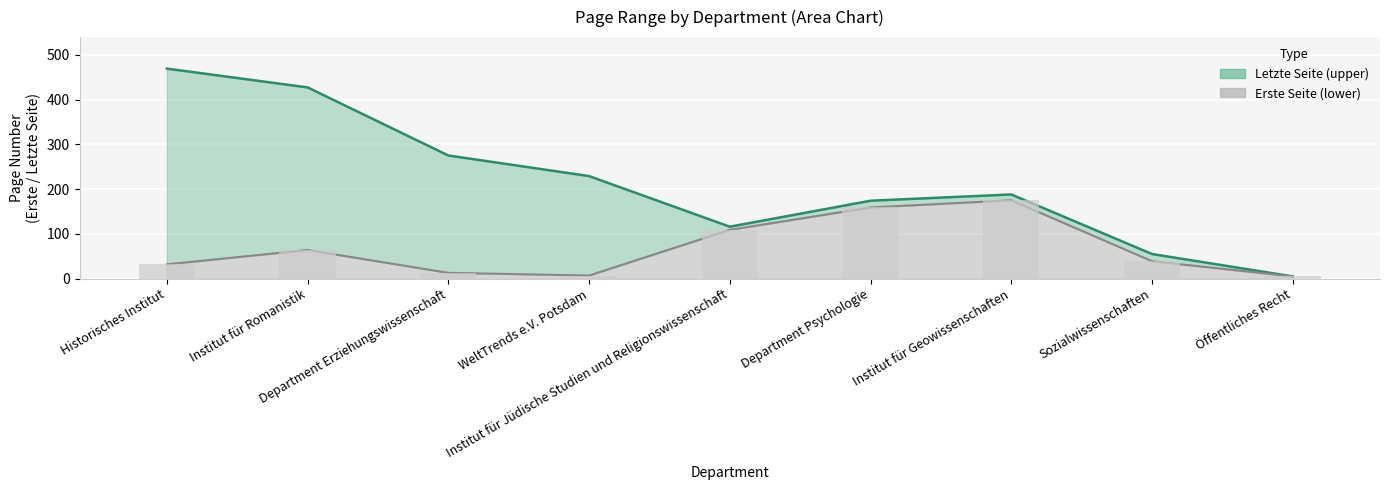

What is the maximum value for Erste Seite?

175